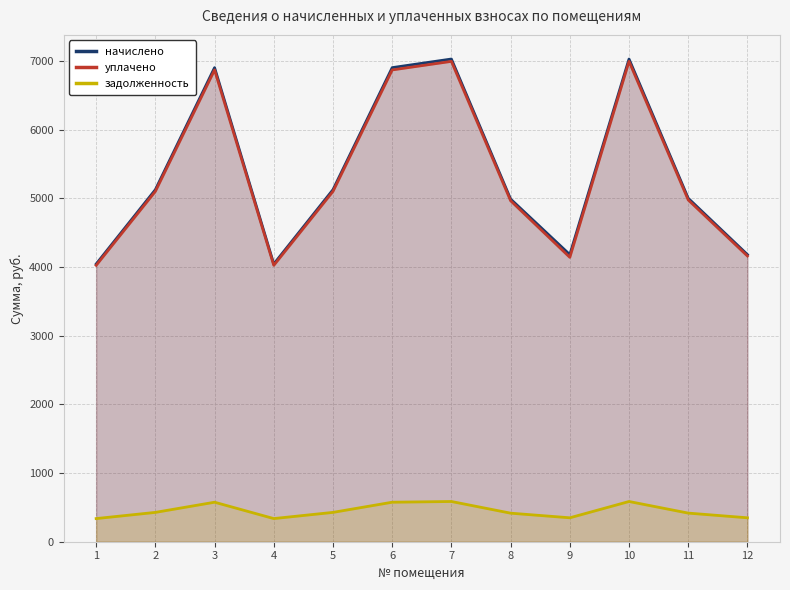

What is the maximum value shown in the chart?

7026.4